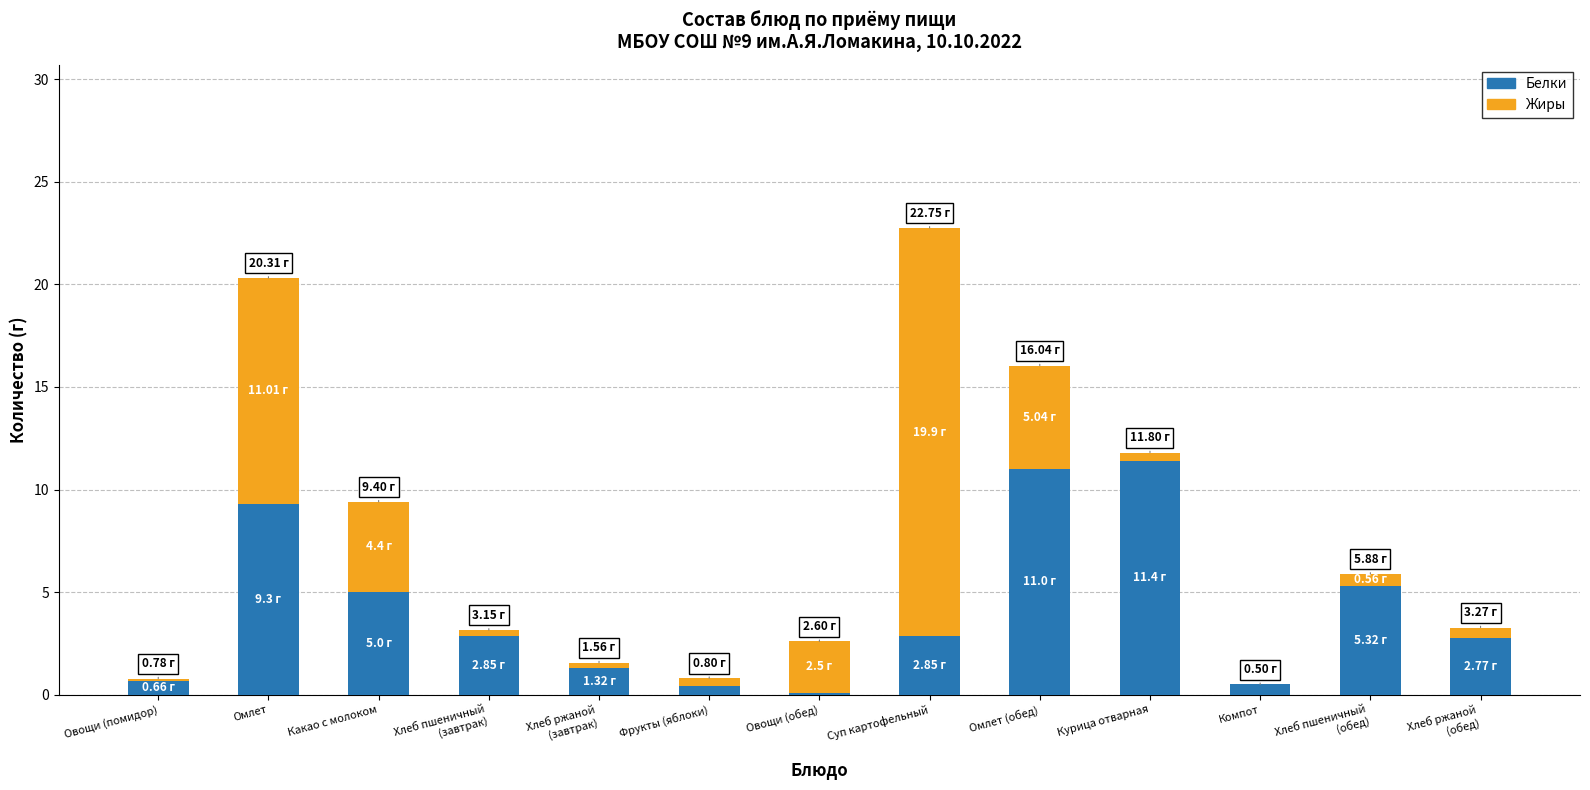

What is the sum of all Белки values?

53.5